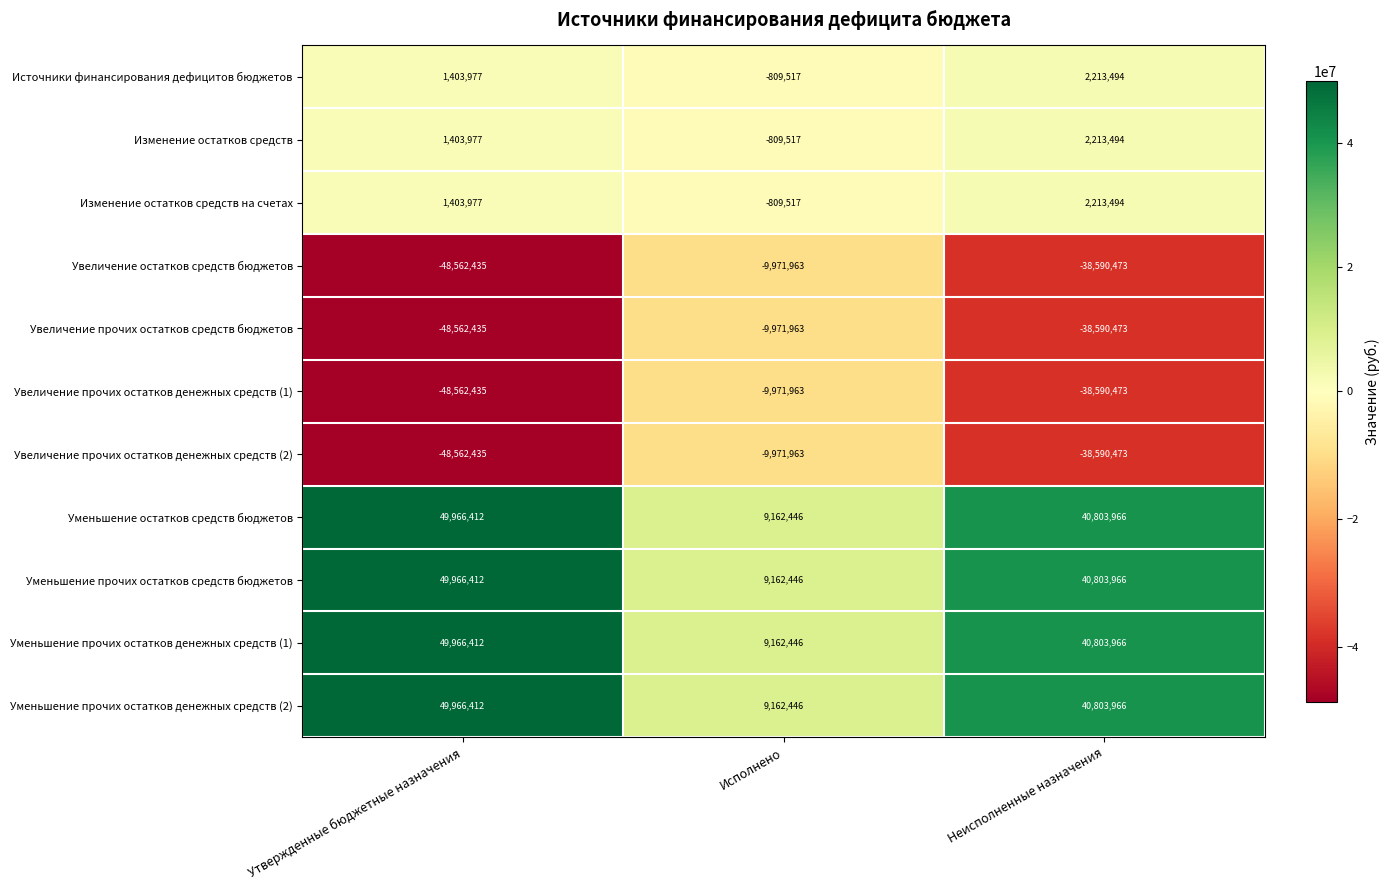

What is the sum of the Увеличение остатков средств бюджетов values at Исполнено and Неисполненные назначения?

-48562436